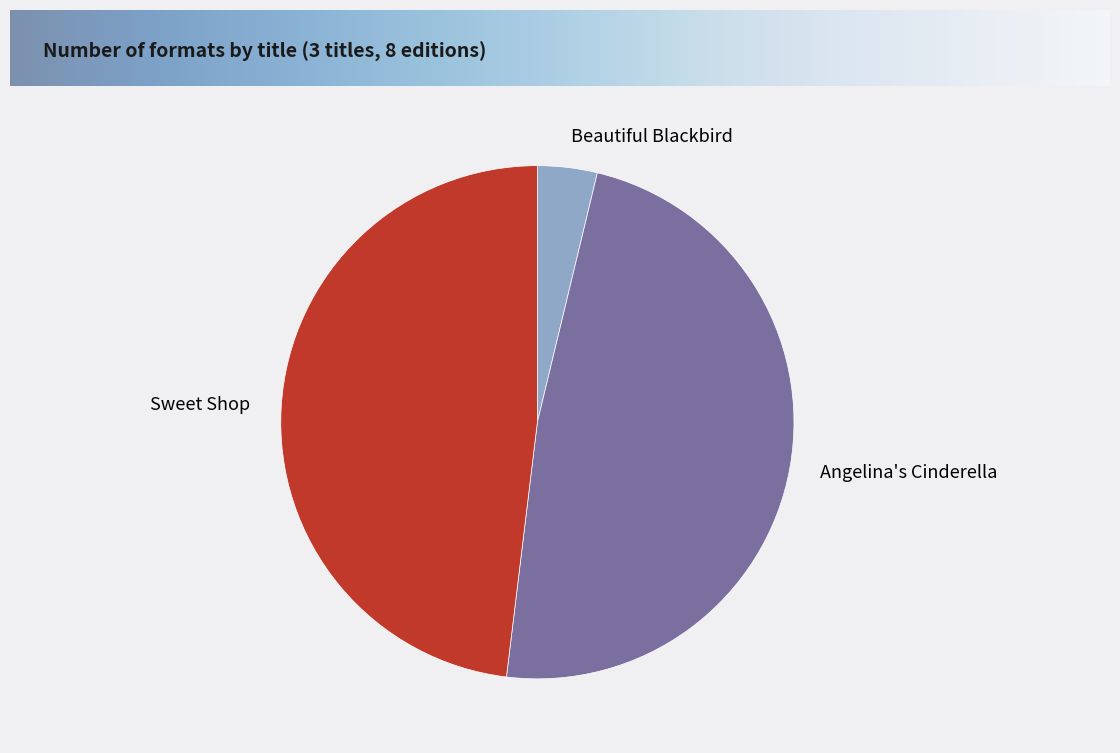

Count the number of slices in the pie.

3